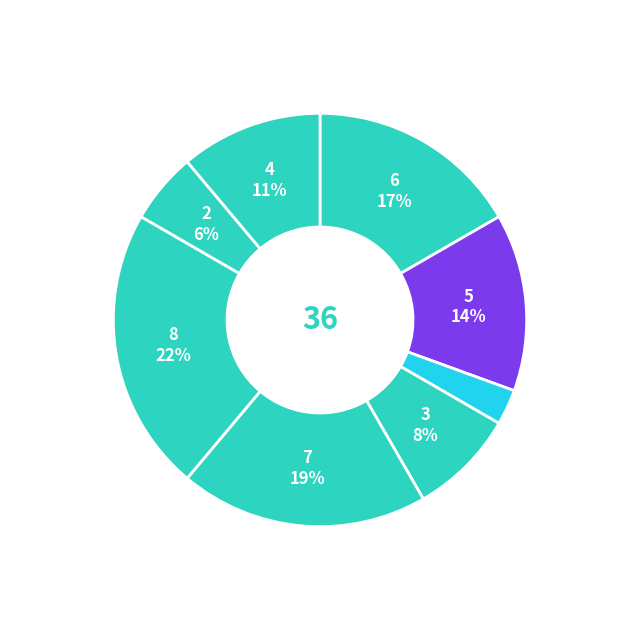

Count the number of slices in the pie.

8